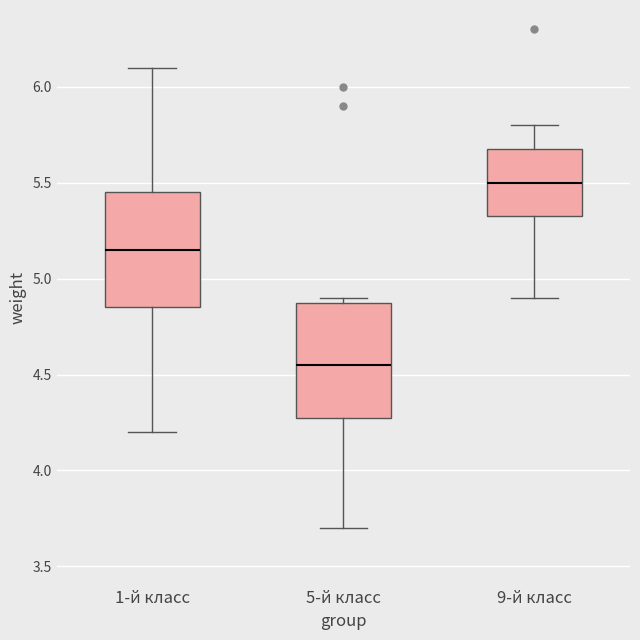

Which box's median line is the lowest?

5-й класс